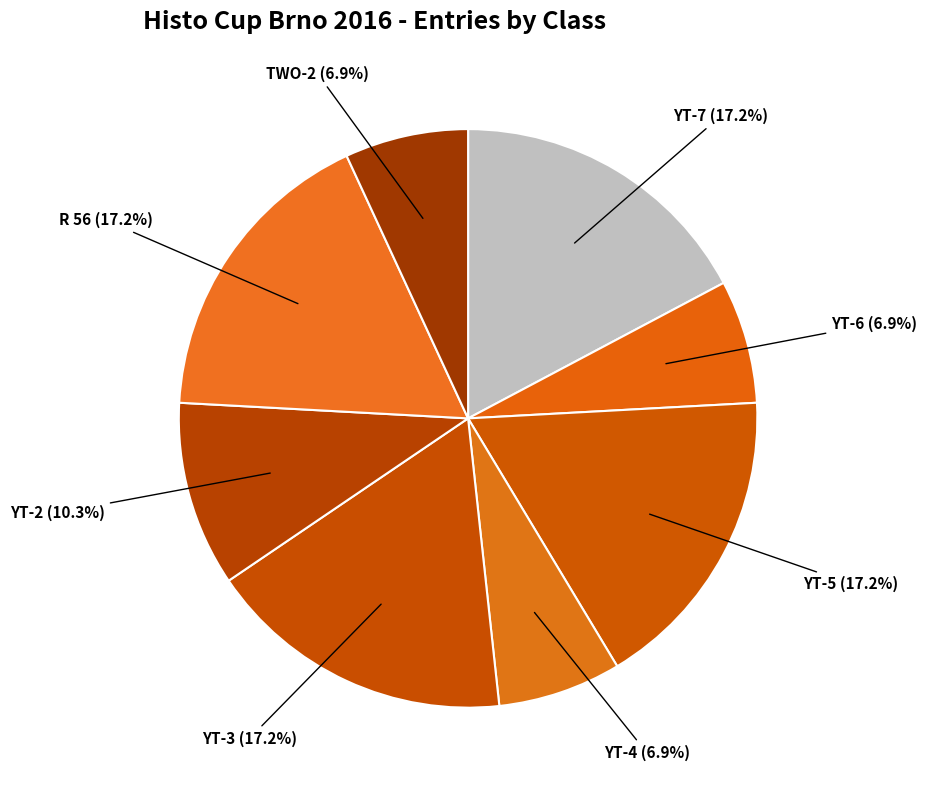

Combined, do TWO-2 and YT-6 account for over 50%?

No